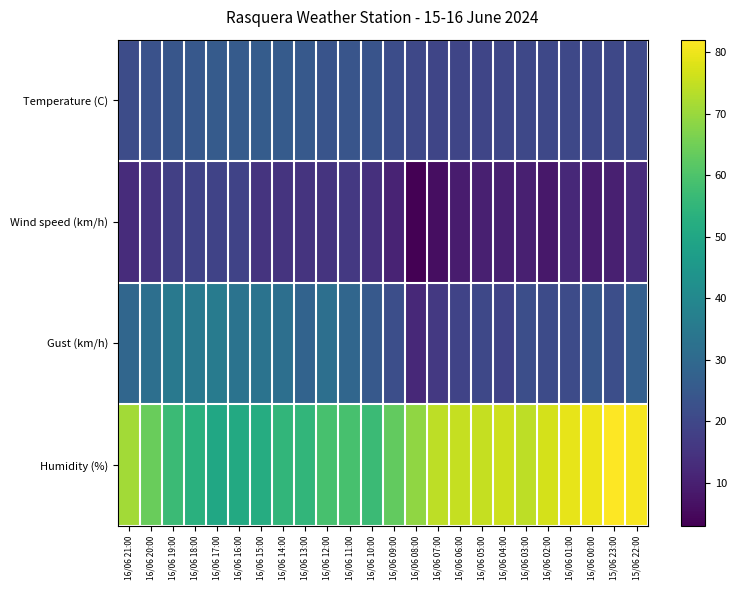

Rank the series by their maximum value, from lowest to highest.

Wind speed (km/h), Temperature (C), Gust (km/h), Humidity (%)